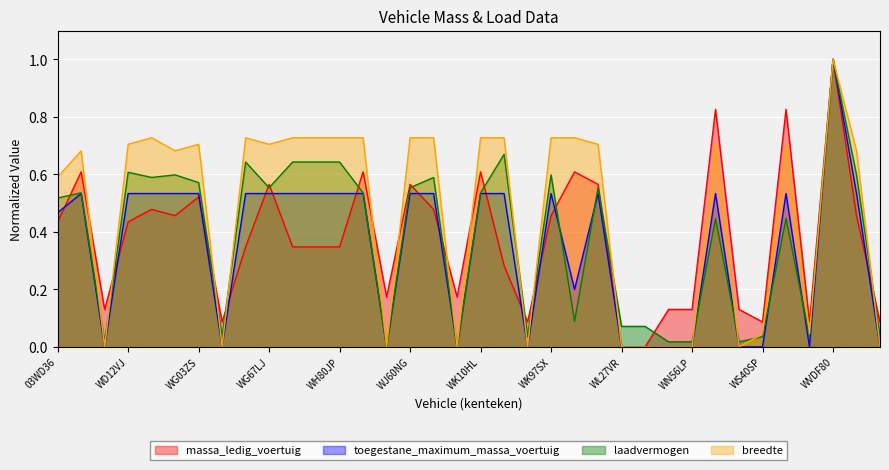

True or false: laadvermogen has more than 2 interior local peaks.

True